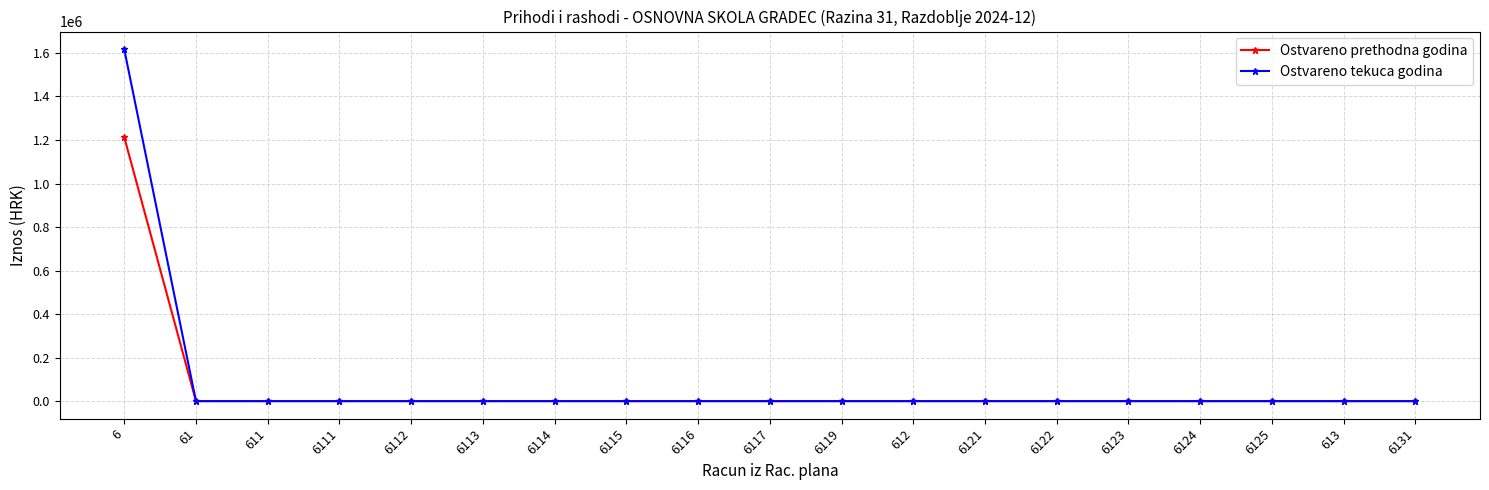

The value of Ostvareno tekuca godina at 6125 is 0.0. True or false?

True